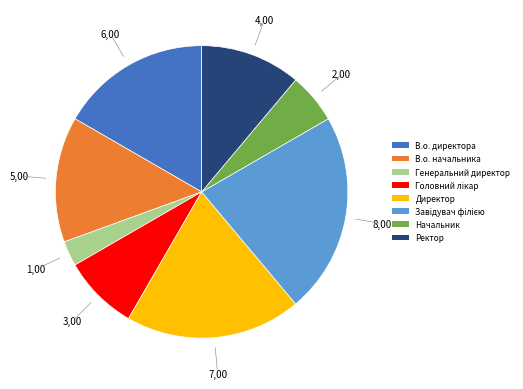

The Начальник slice represents 6% of the pie. True or false?

True